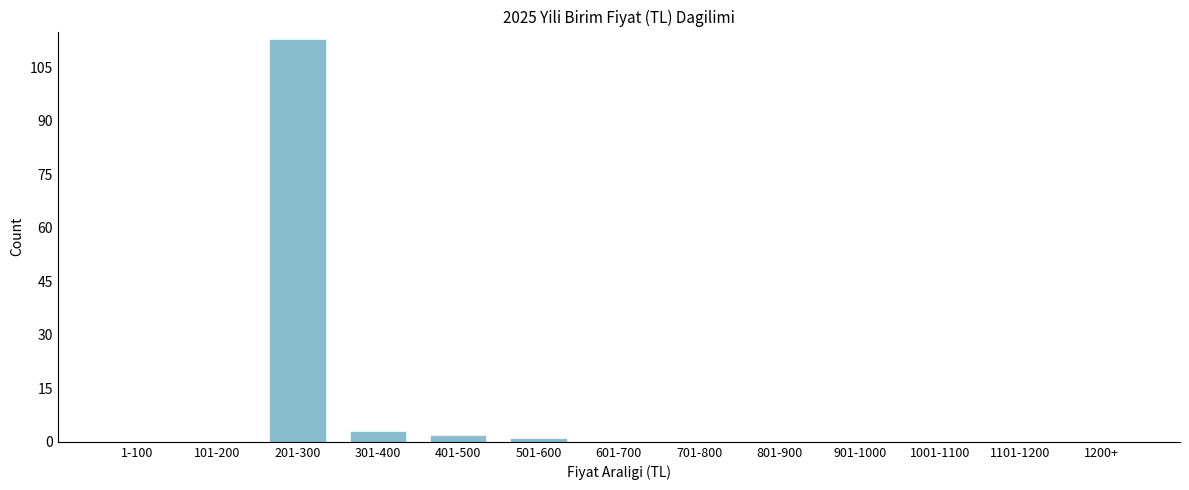

Reading left to right, what are all the values shown in this chart?

1-100=0	101-200=0	201-300=113	301-400=3	401-500=2	501-600=1	601-700=0	701-800=0	801-900=0	901-1000=0	1001-1100=0	1101-1200=0	1200+=0